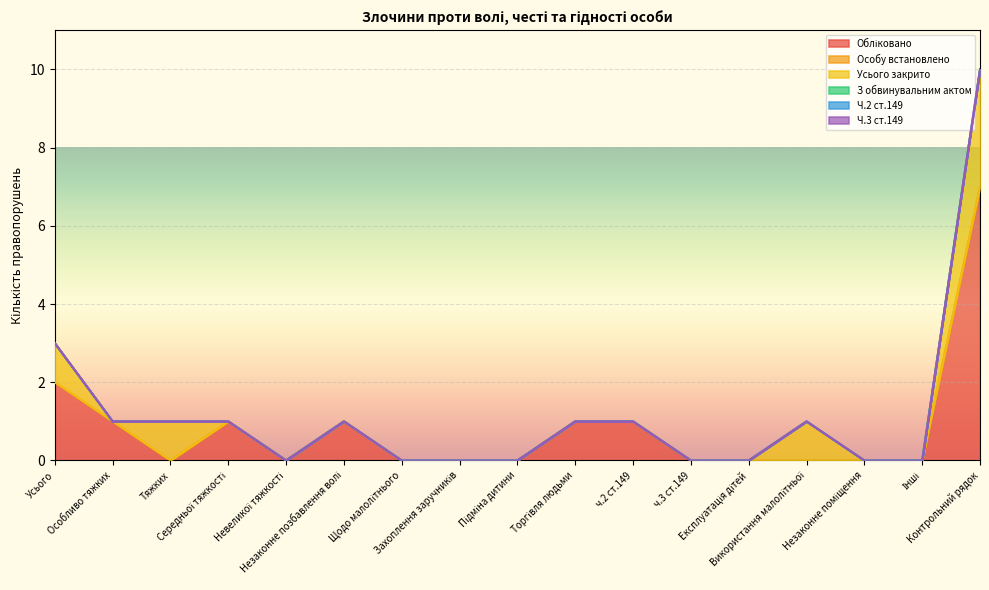

Between Щодо малолітнього and Захоплення заручників, which series saw the biggest shift?

Обліковано